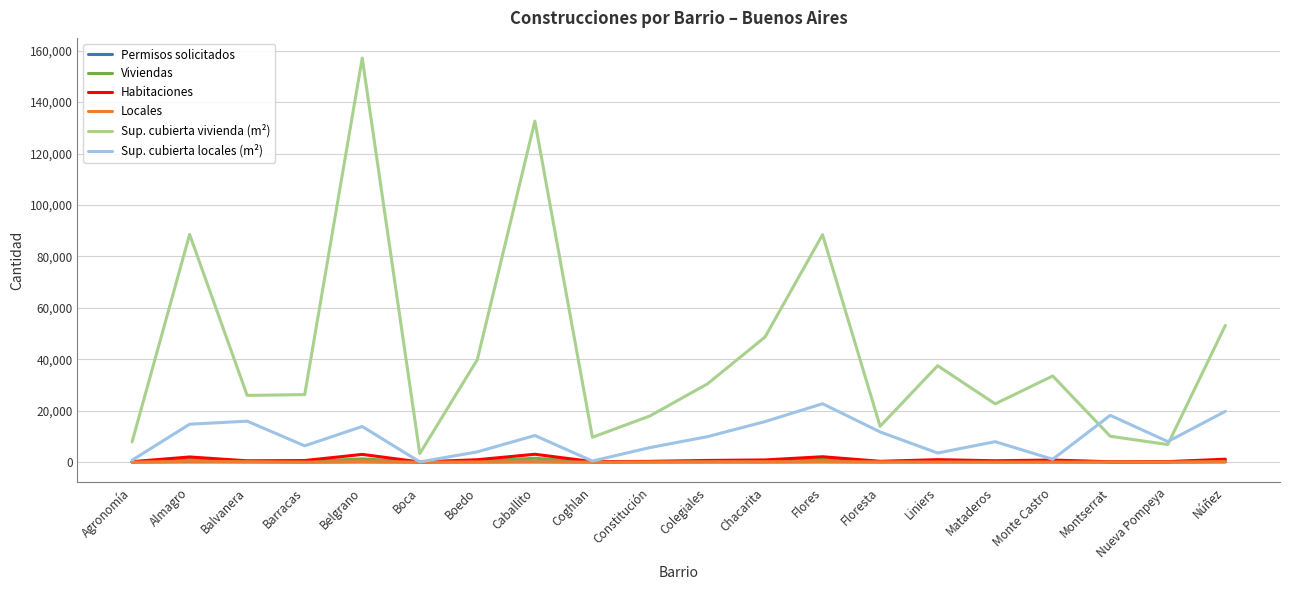

Is it true that Permisos solicitados equals 3 at Boca?

True